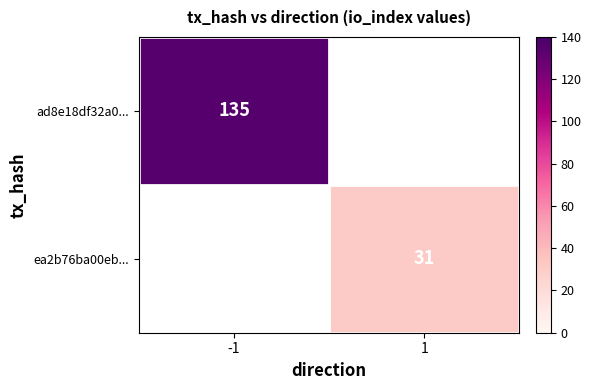

What is the total value across all series at 1?

31